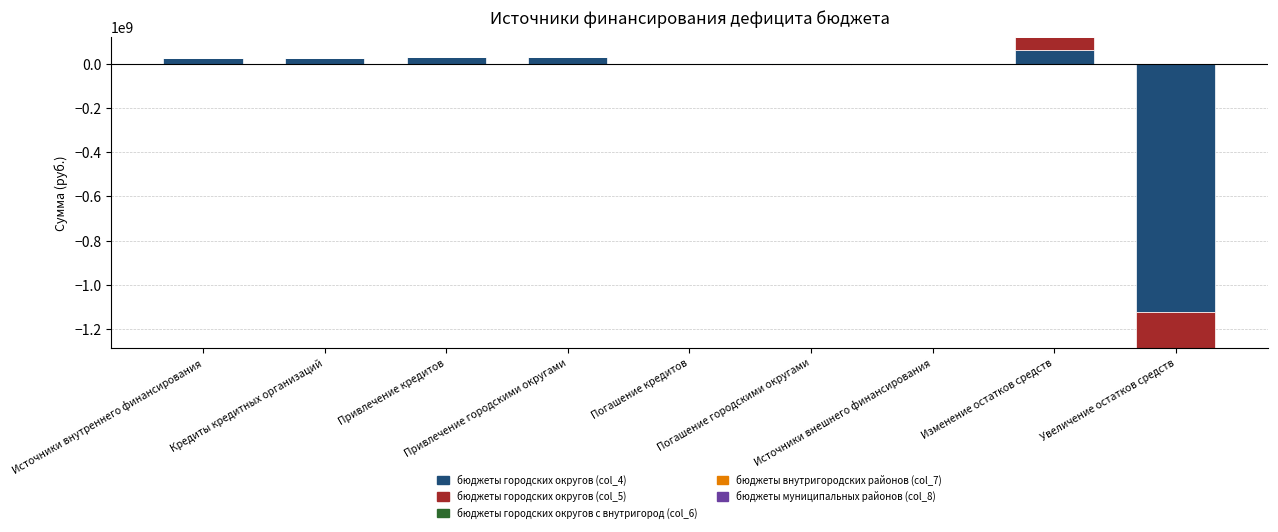

How many bars are there in total?

45